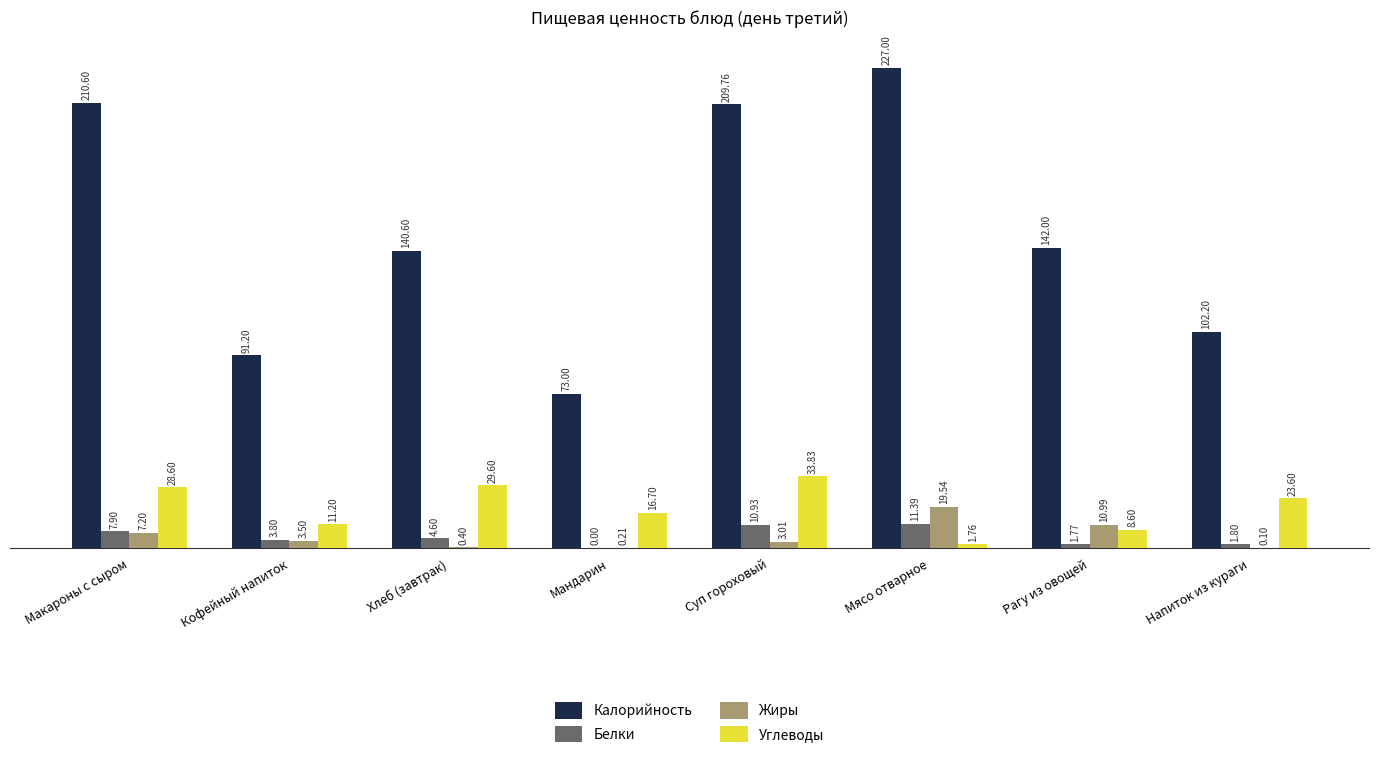

What is the total value across all series at Мандарин?

89.9